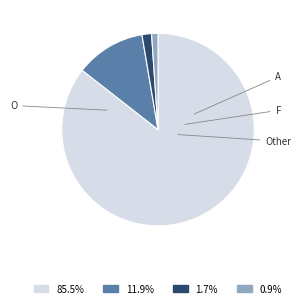

Is there a majority slice in this chart?

Yes